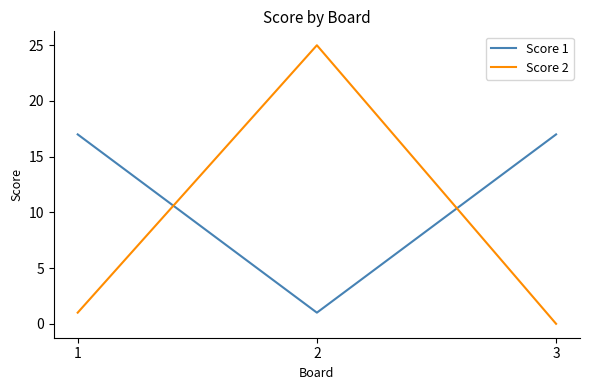

Between 1 and 2, which series saw the biggest shift?

Score 2